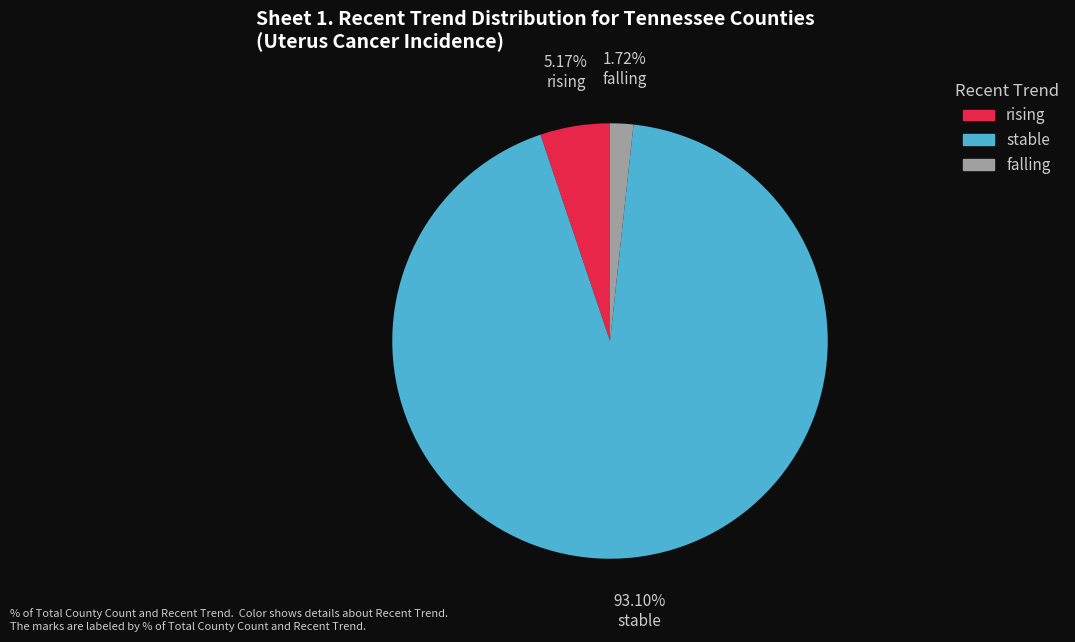

True or false: stable accounts for 93% of the total.

True